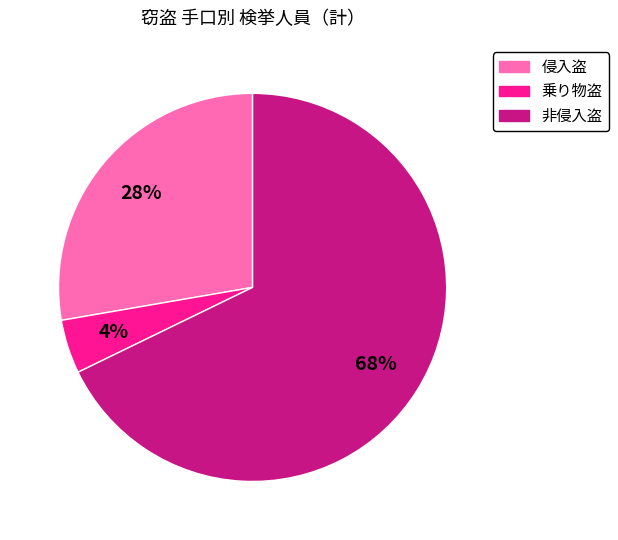

Which slice is the largest?

非侵入盗